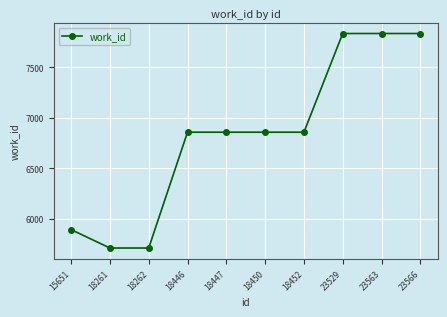

What is the value of the 9th point from the left?

7835